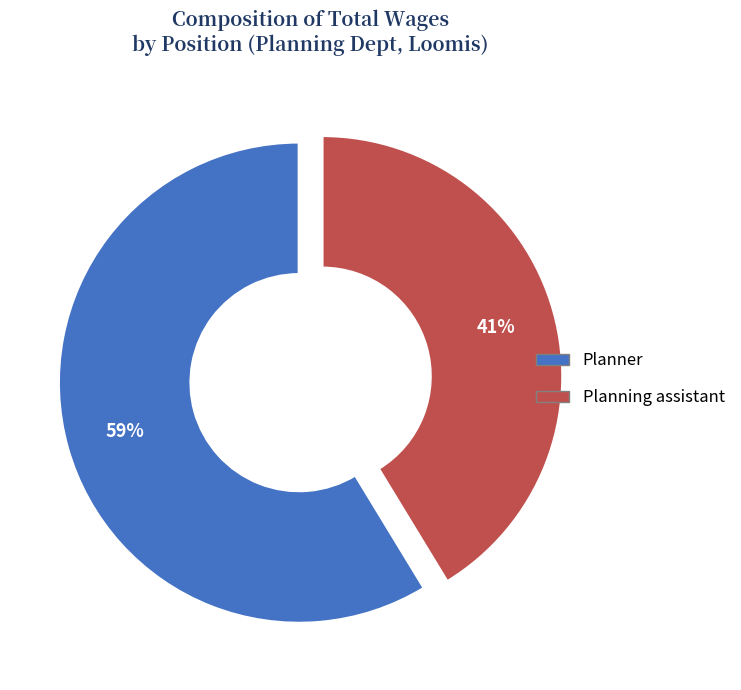

True or false: Planning assistant accounts for 41% of the total.

True